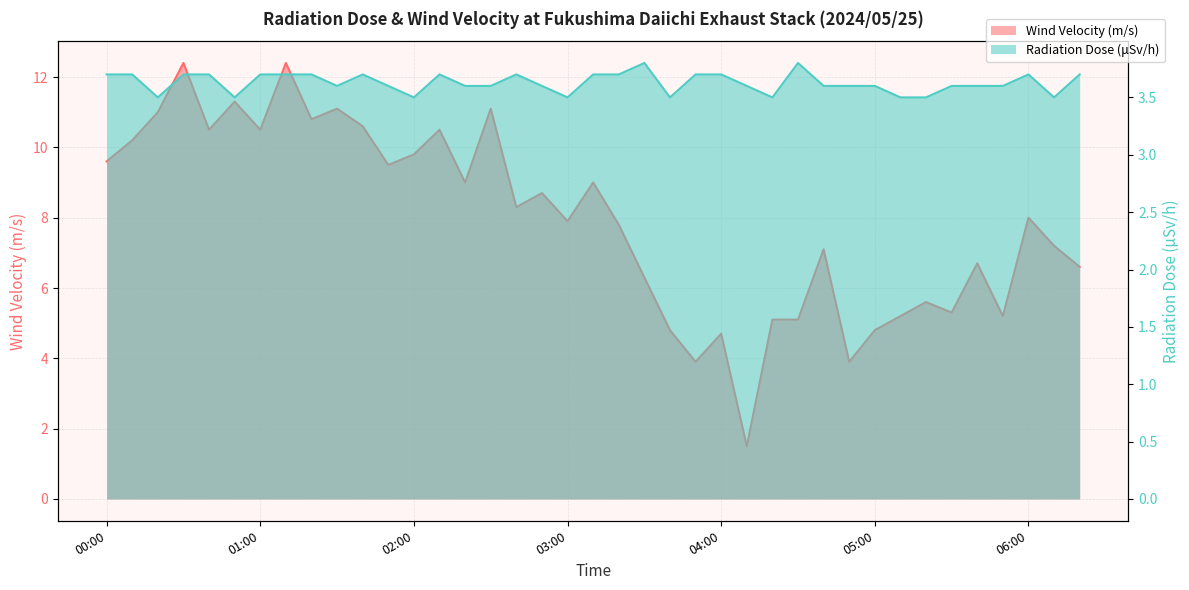

What is the minimum value shown in the chart?

1.5